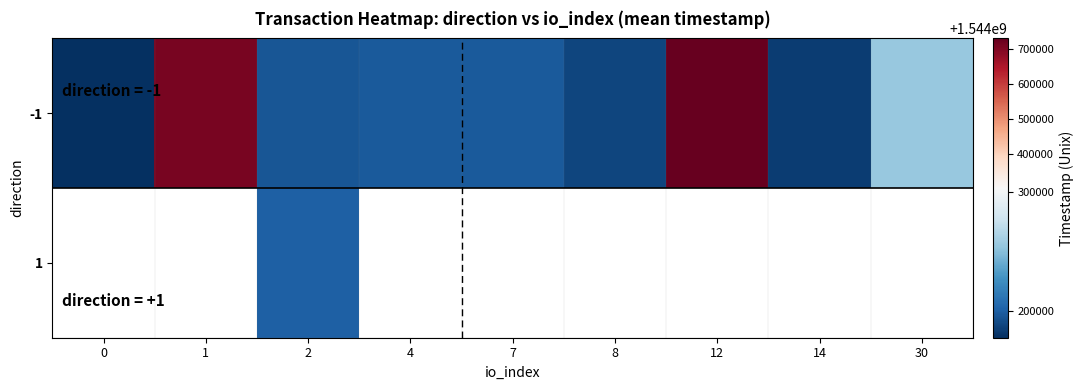

Is the value of 1 at 7 greater than the value of -1 at 8?

No